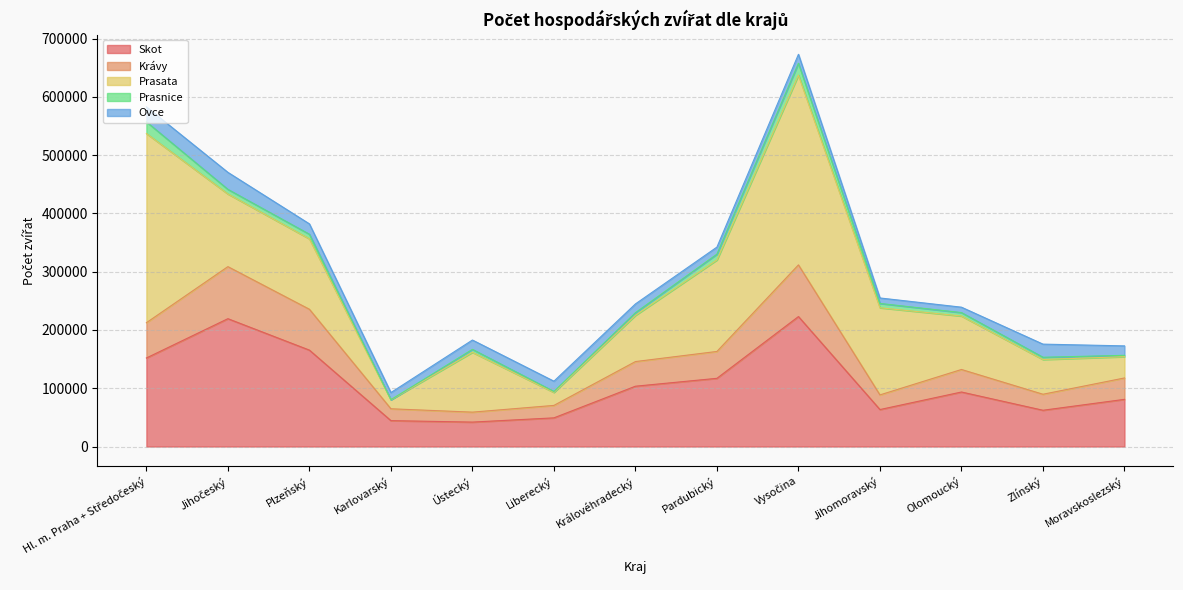

Rank the series at Olomoucký from highest to lowest value.

Skot, Prasata, Krávy, Ovce, Prasnice